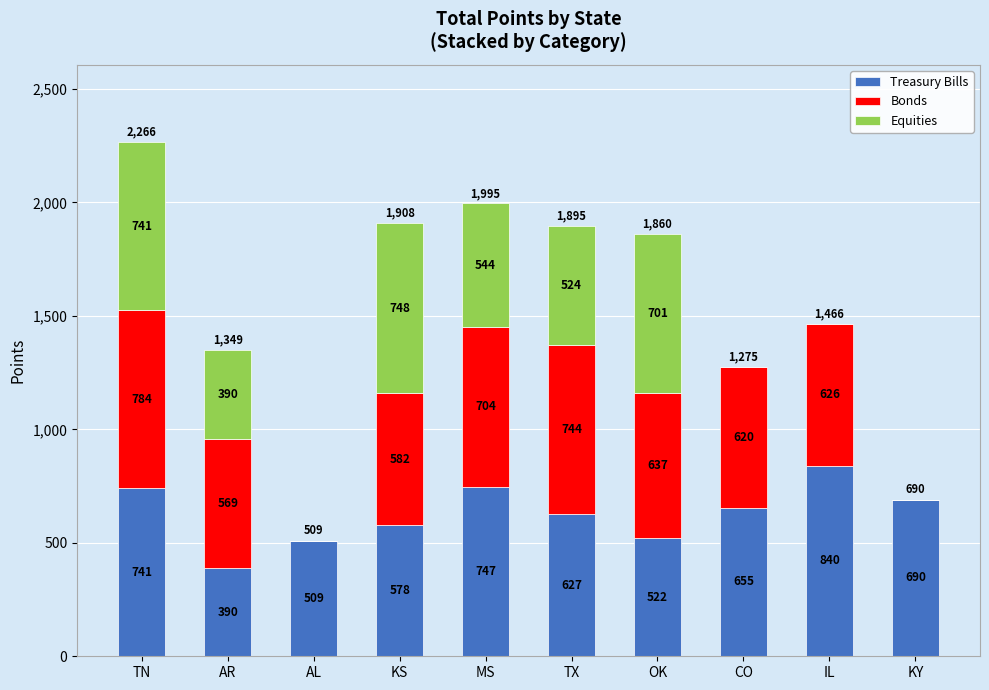

Is it true that Treasury Bills equals 1390 at IL?

False